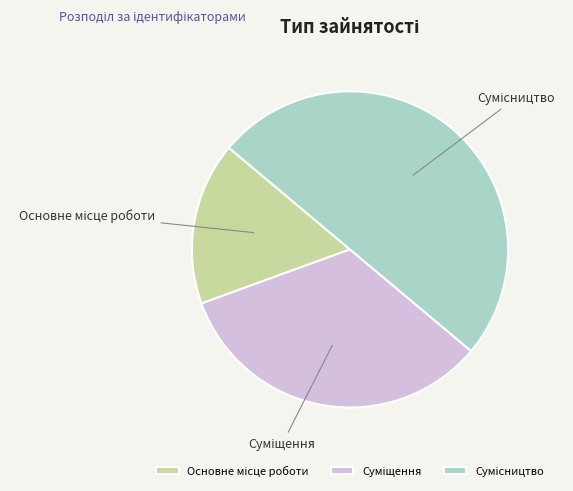

How many segments does this pie chart have?

3